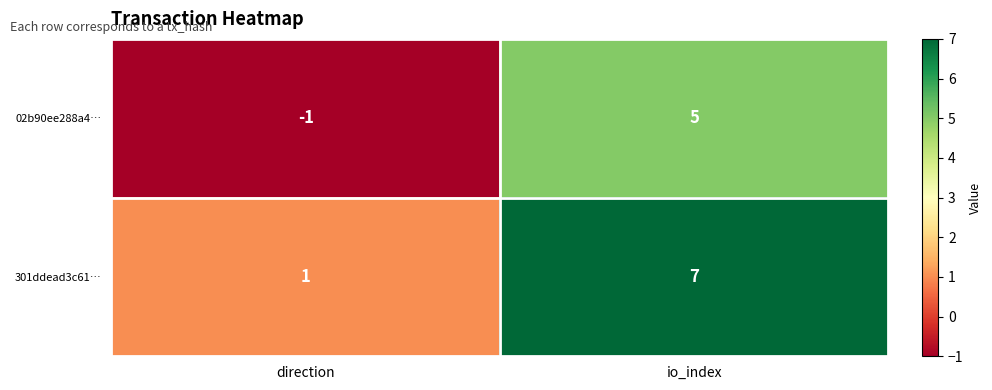

What is the maximum value shown in the chart?

7